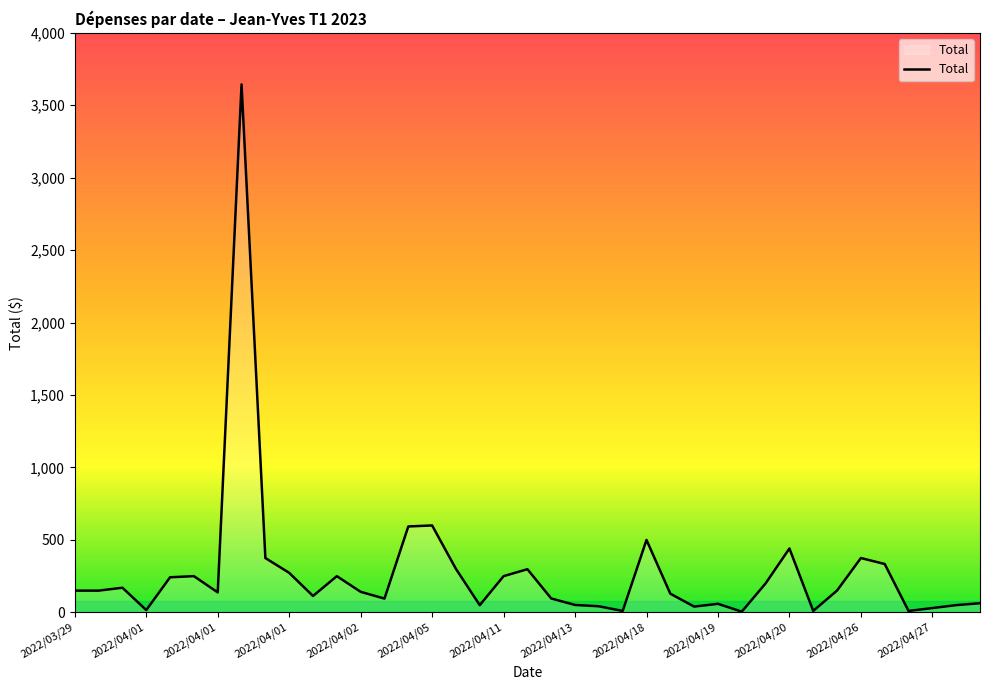

What is the maximum value shown in the chart?

3644.2